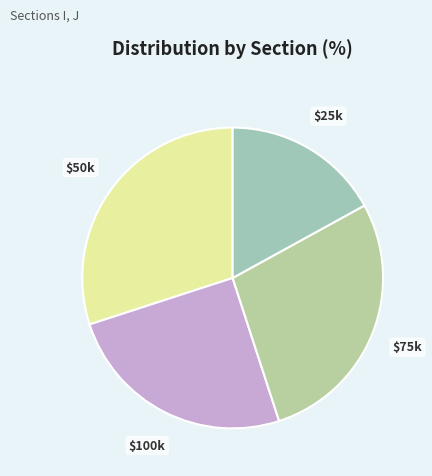

How many slices are in this pie chart?

4